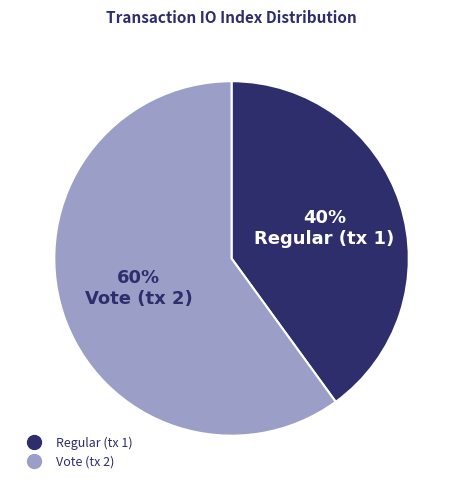

Does any single category account for the majority?

Yes